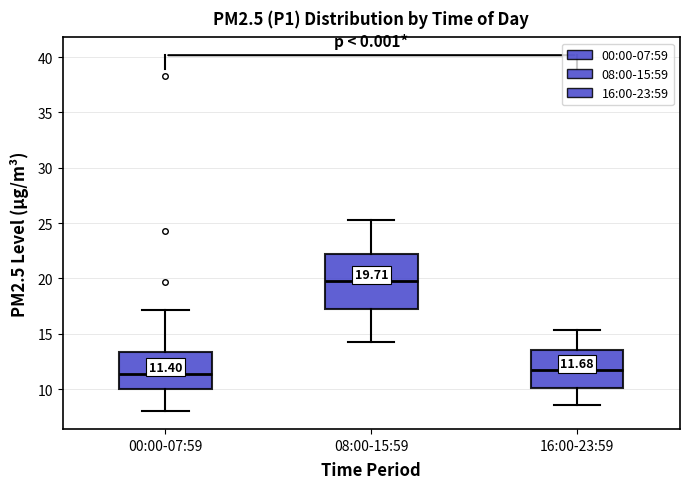

Which box is the tallest, from its lower edge to its upper edge?

08:00-15:59